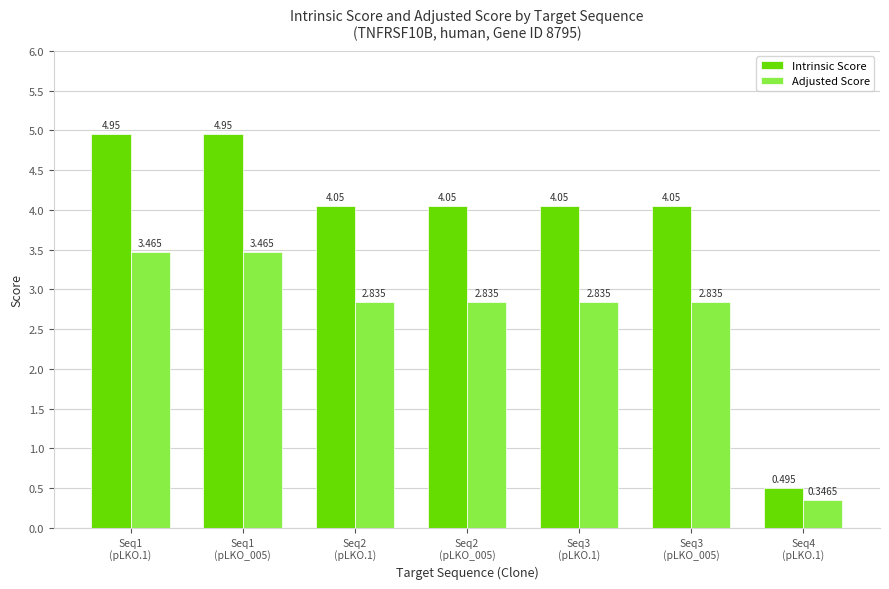

Which series has the widest spread of values?

Intrinsic Score